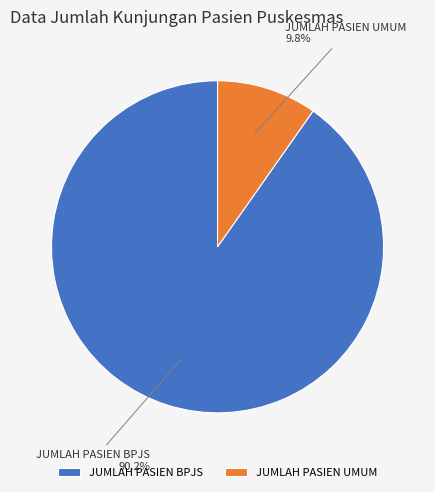

Between JUMLAH PASIEN BPJS and JUMLAH PASIEN UMUM, which is larger?

JUMLAH PASIEN BPJS